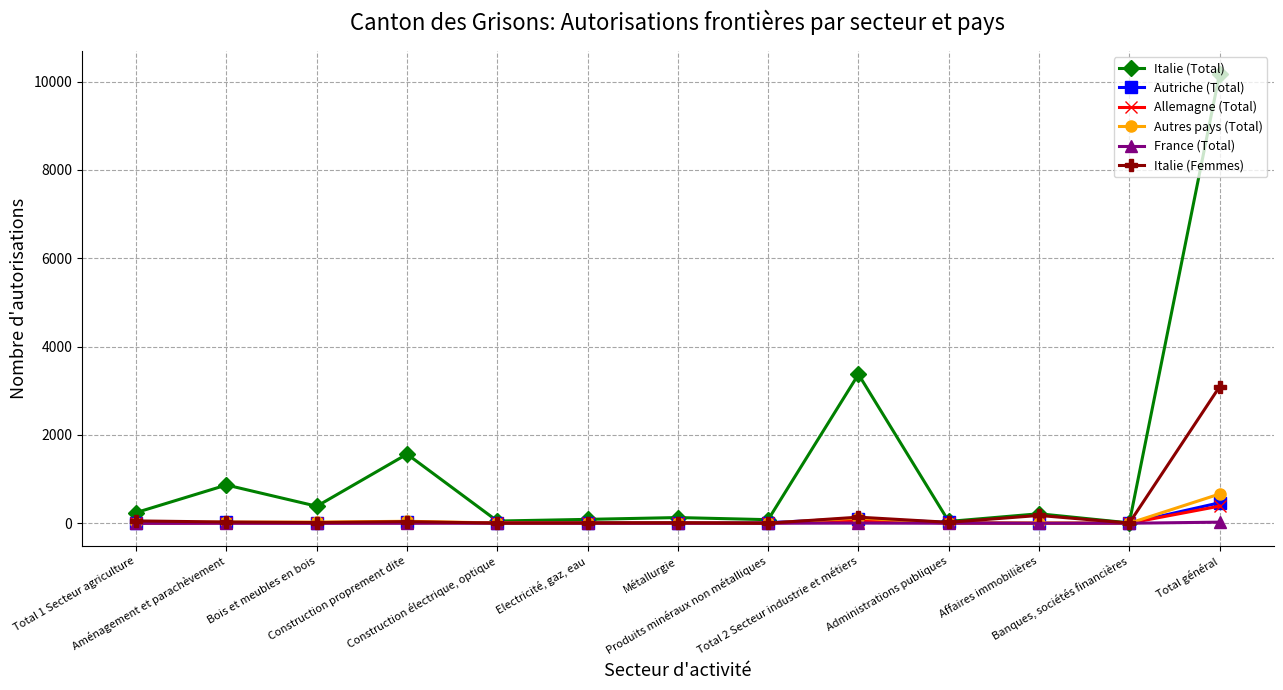

Which series has the largest range (max minus min)?

Italie (Total)